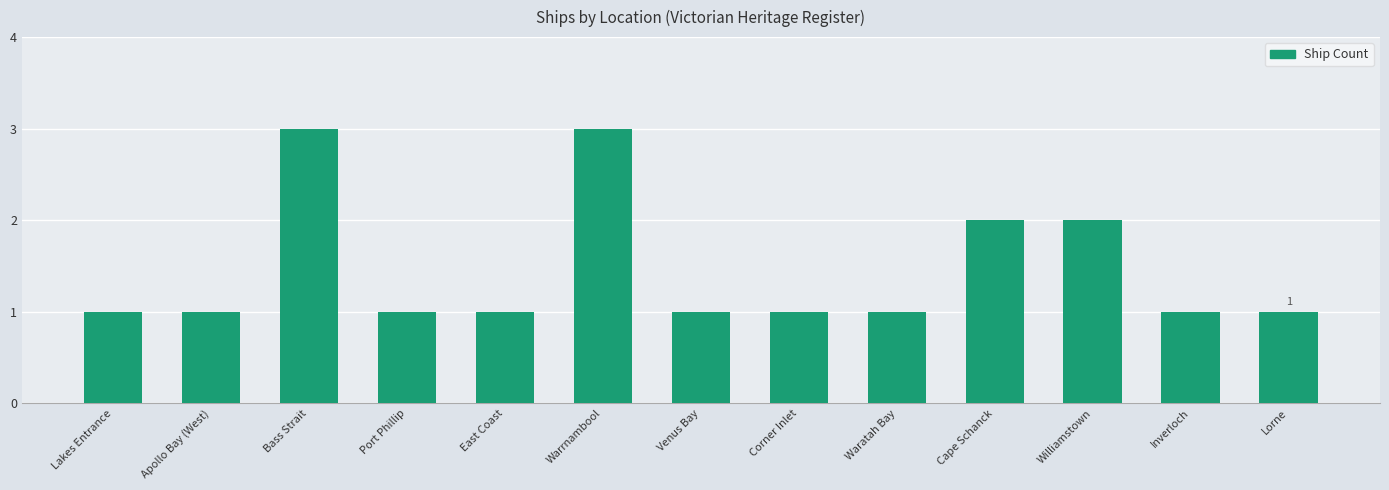

What is the smallest value displayed?

1